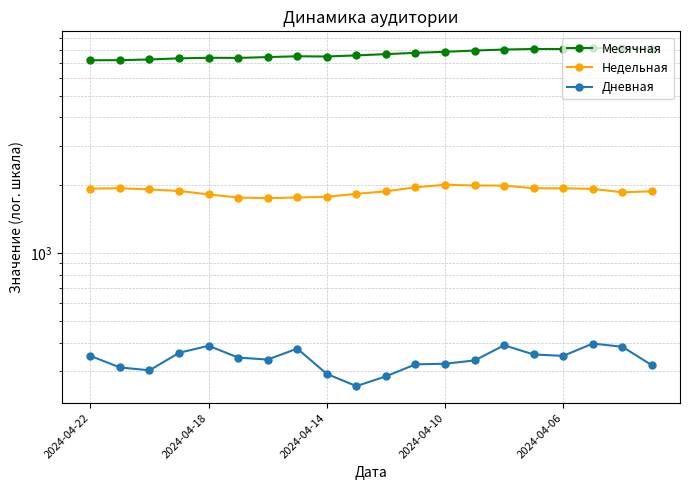

The value of Недельная at 2024-04-22 is 1048. True or false?

False